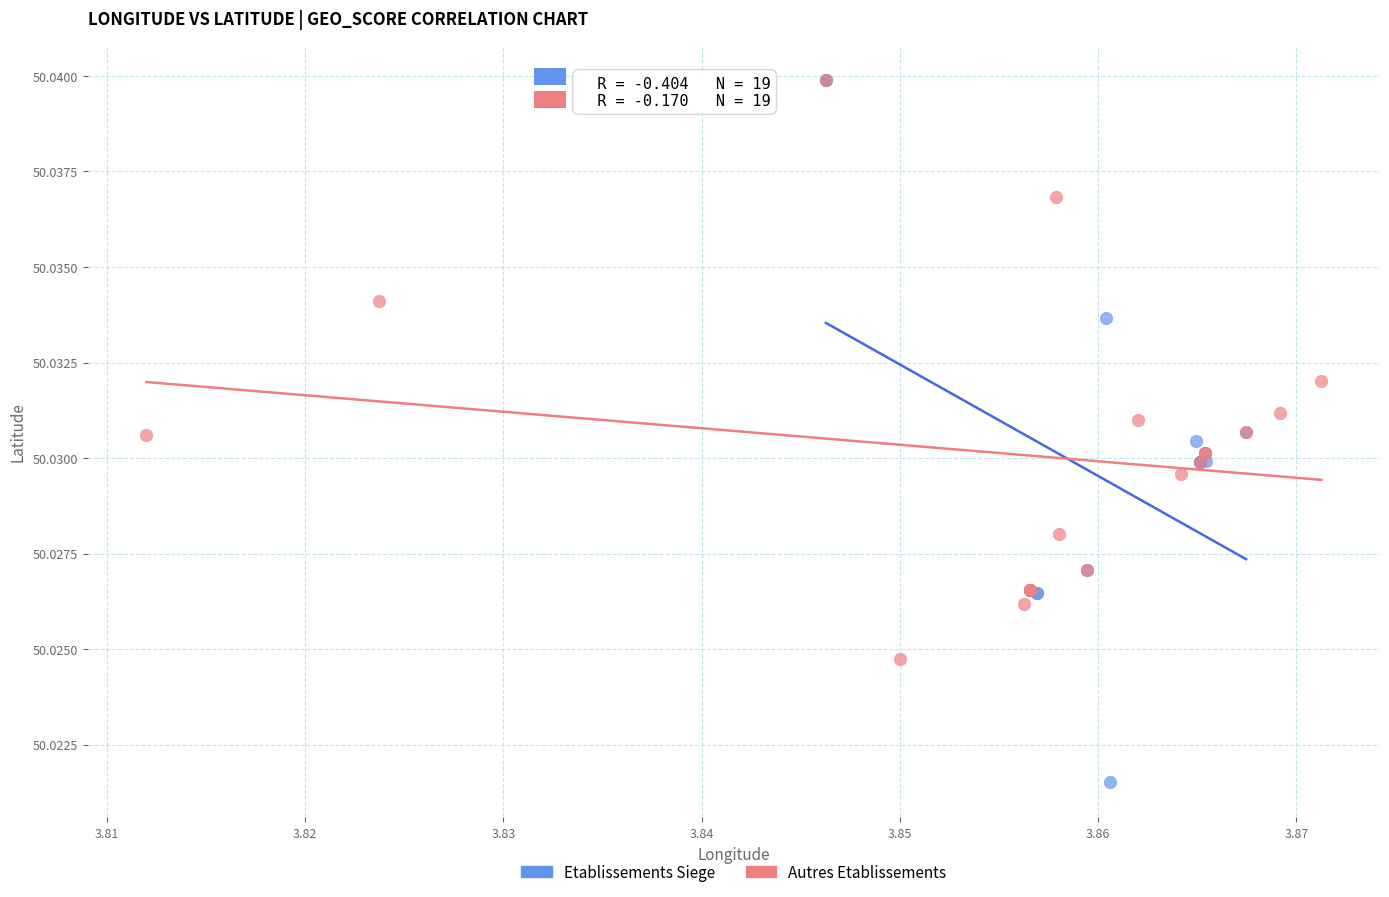

Which series has the widest spread of Y values?

Etablissements Siege